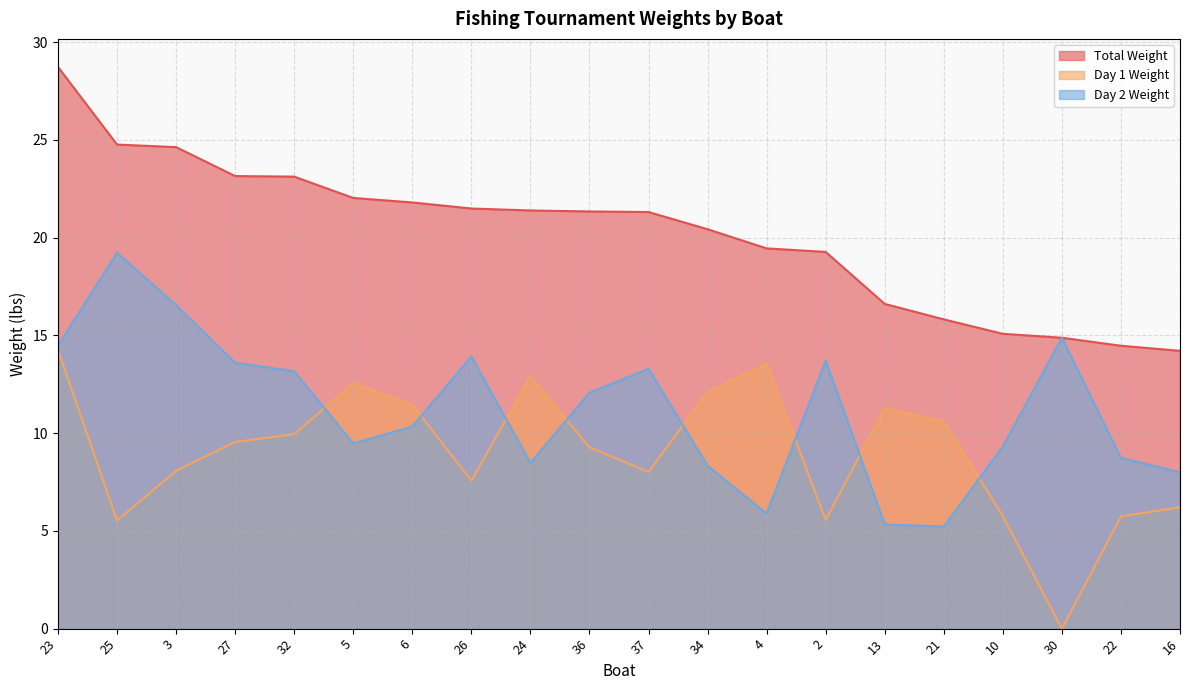

What is the sum of the Day 1 Weight values at 36 and 2?

14.8